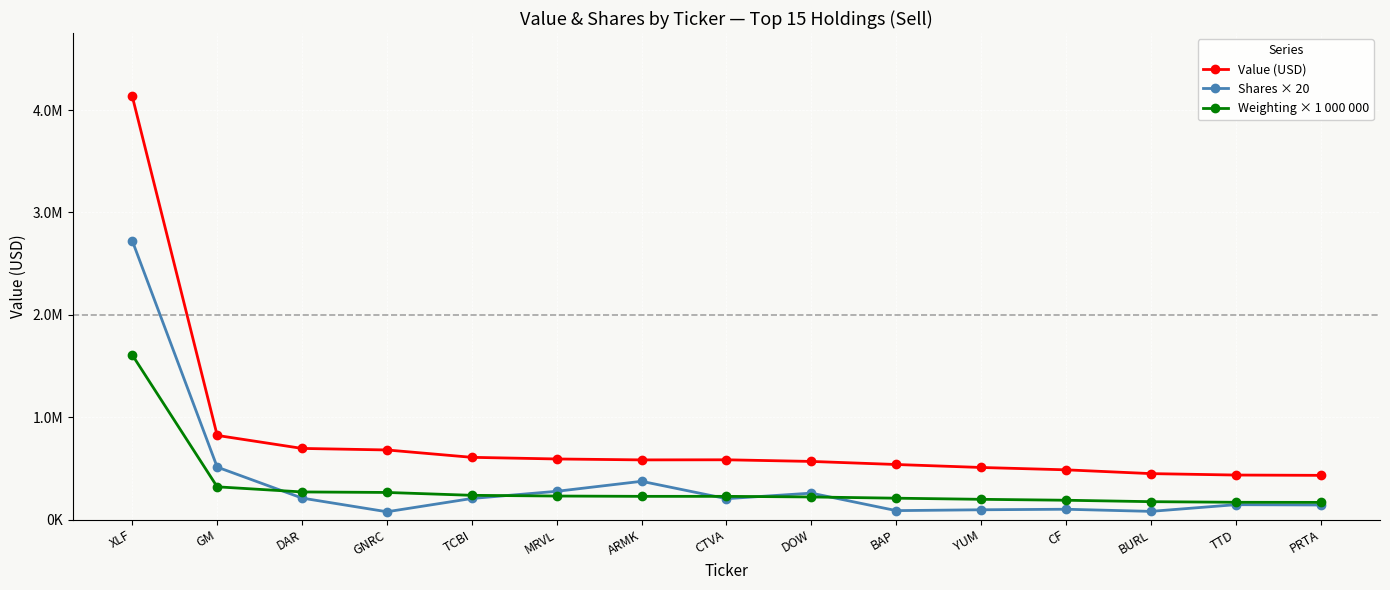

Where is Weighting × 1 000 000 nearest to the value 887500?

GM